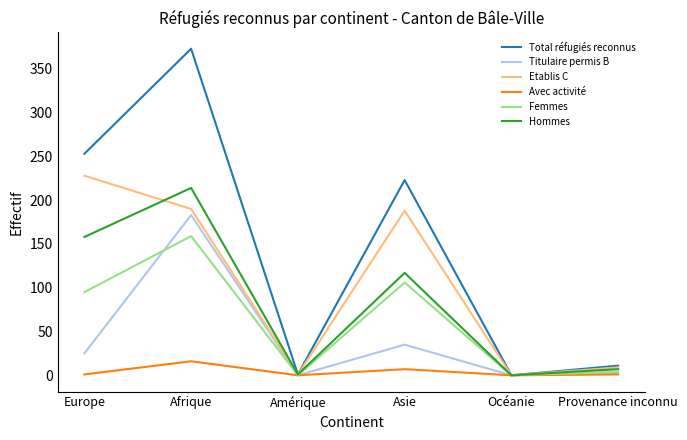

Which category has the highest value in the Femmes series?

Afrique